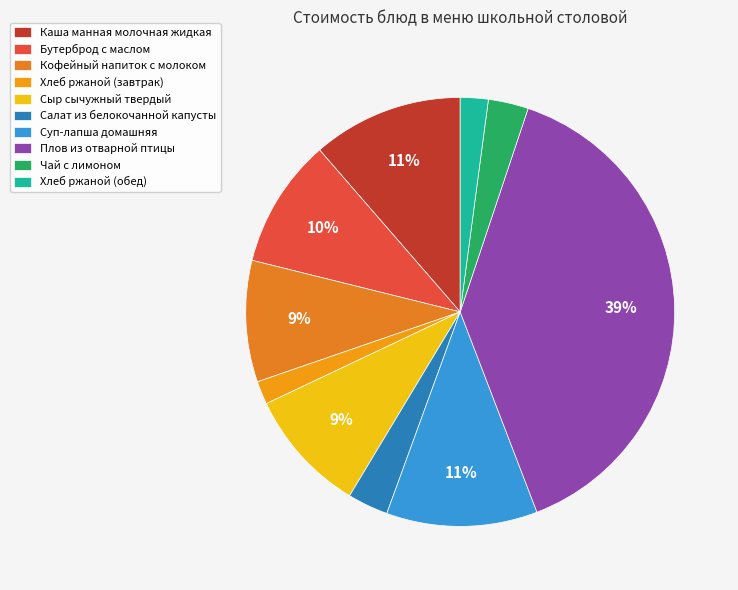

Is Бутерброд с маслом the majority of the pie?

No